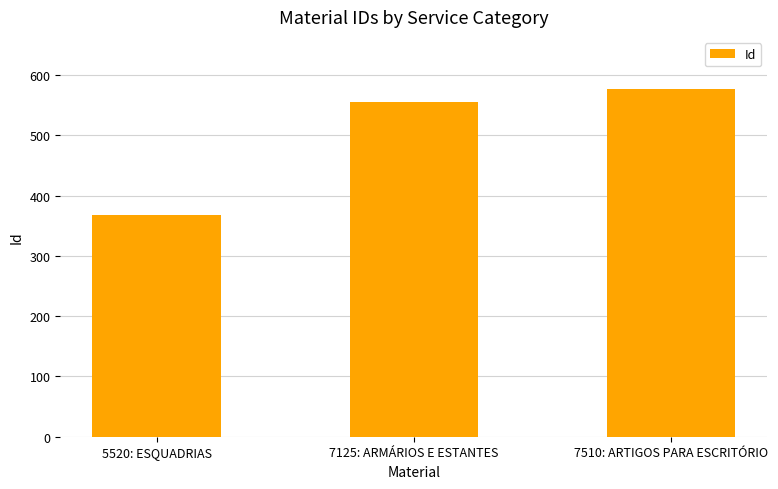

What position from the left is 7510: ARTIGOS PARA ESCRITÓRIO?

3